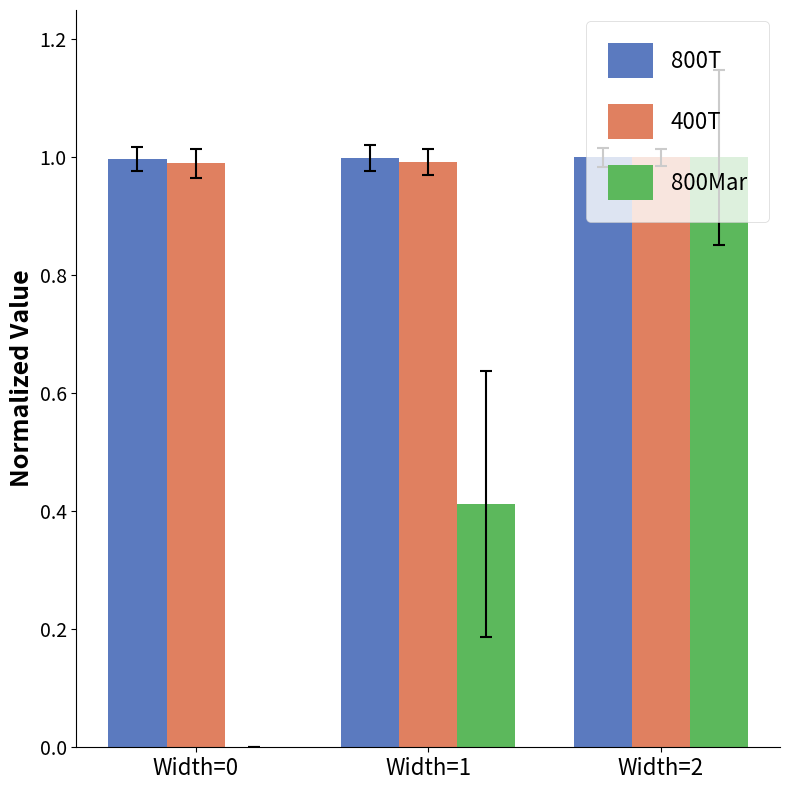

The value of 800Mar at Width=0 is 0.7. True or false?

False